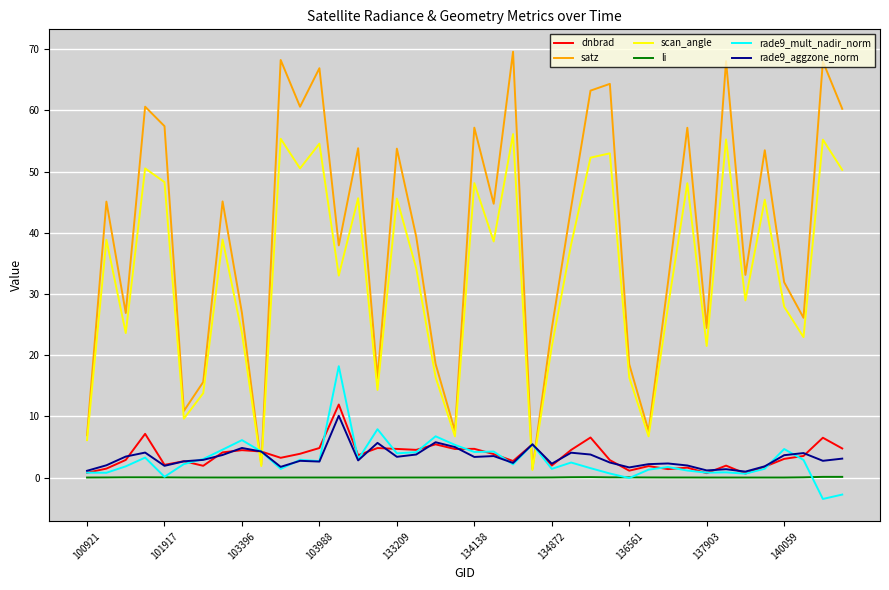

Which series has the largest range (max minus min)?

satz